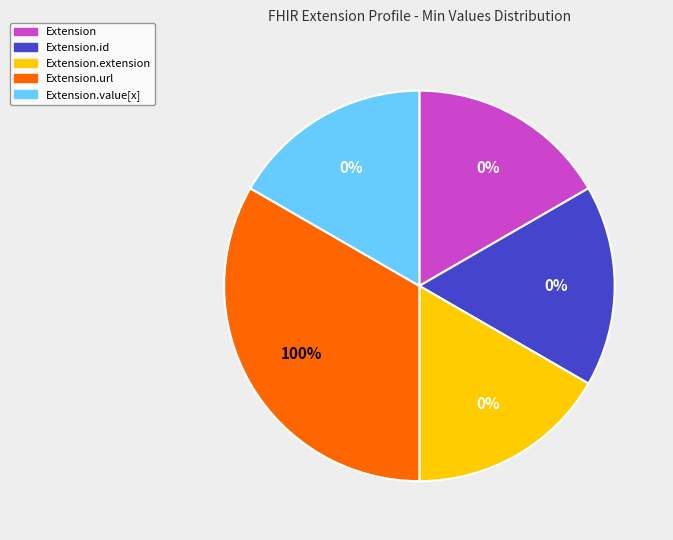

True or false: Extension.extension accounts for 14% of the total.

False